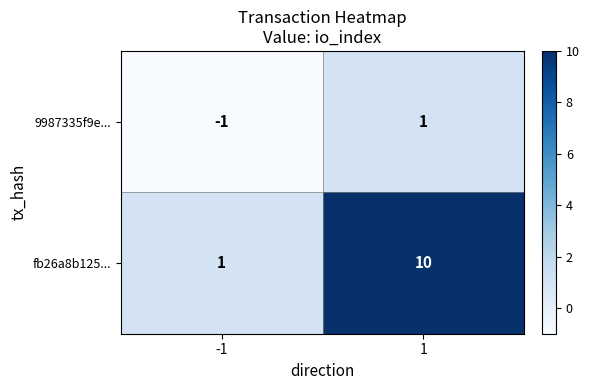

Rank the series by their average value, from lowest to highest.

9987335f9e..., fb26a8b125...